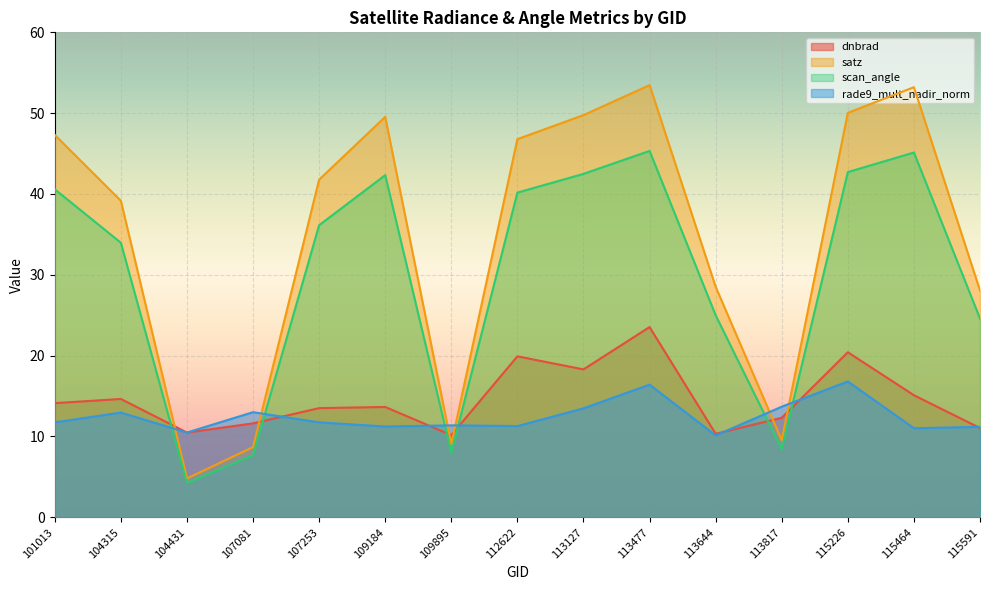

What is the average value of the scan_angle series?

29.8